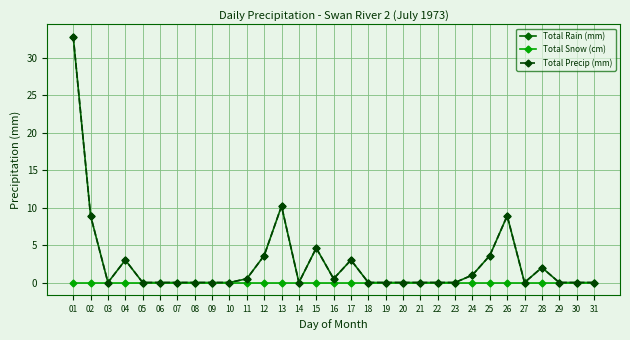

The value of Total Rain (mm) at 15 is 4.6. True or false?

True